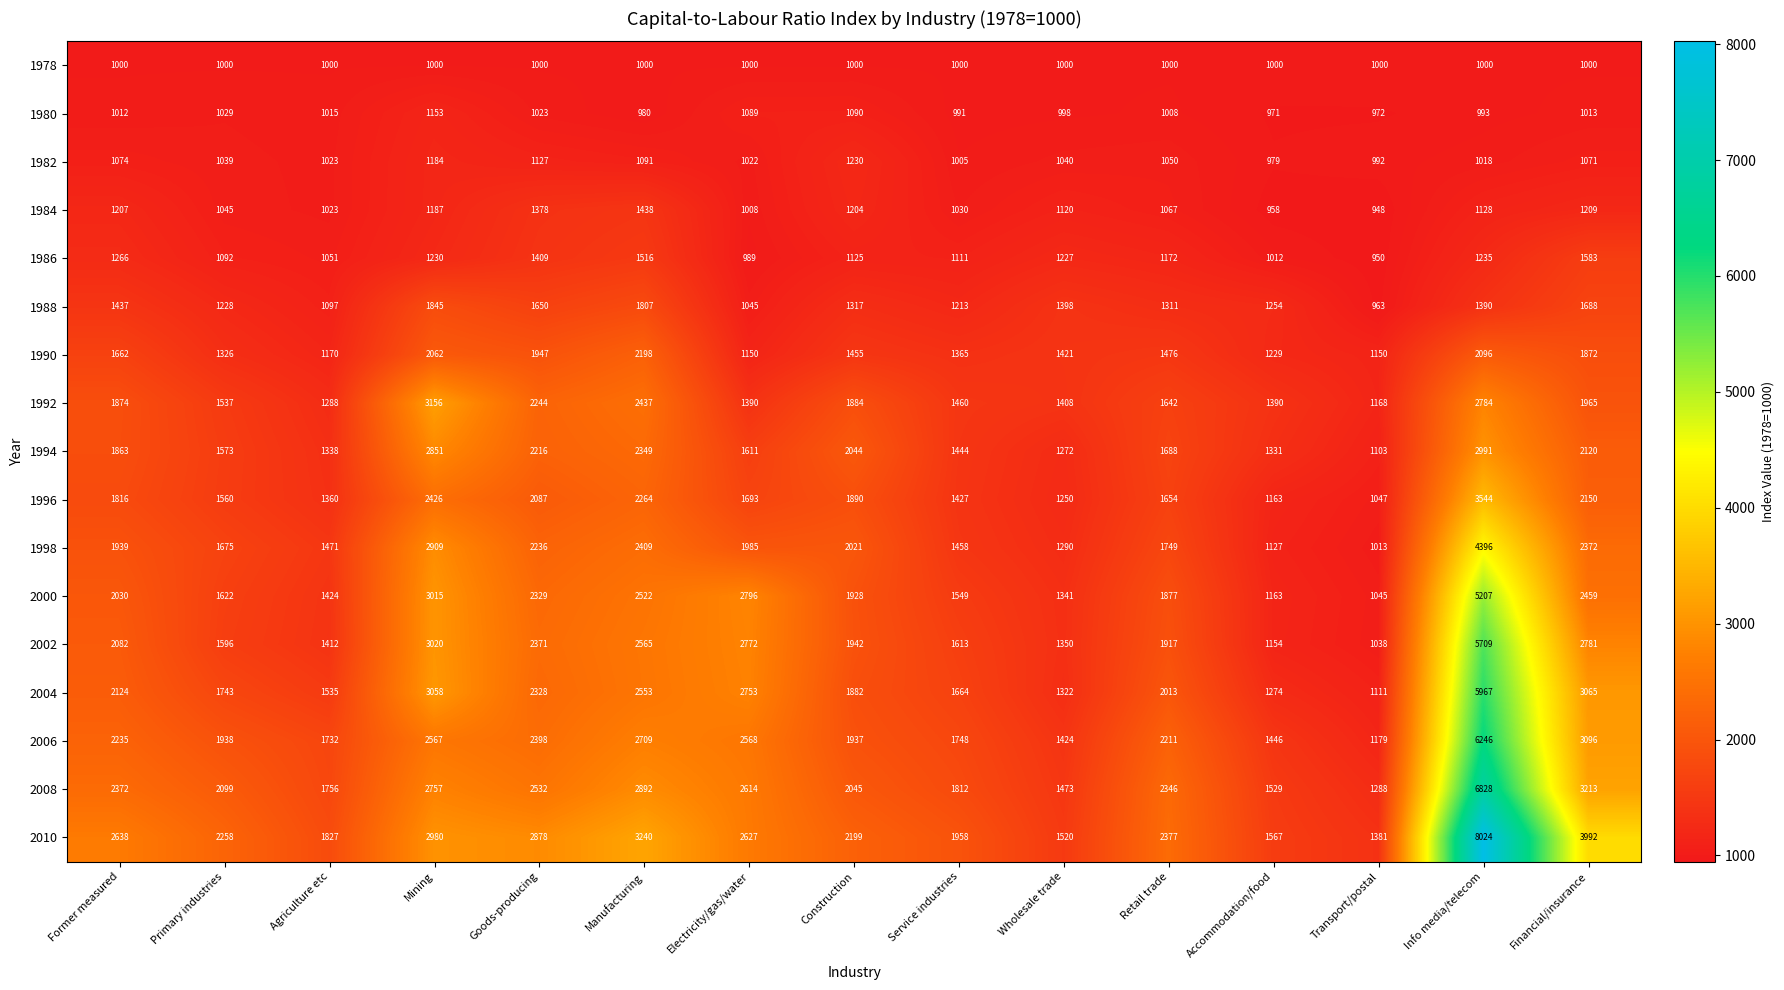

Where does the 2000 series first go above 1928?

Former measured